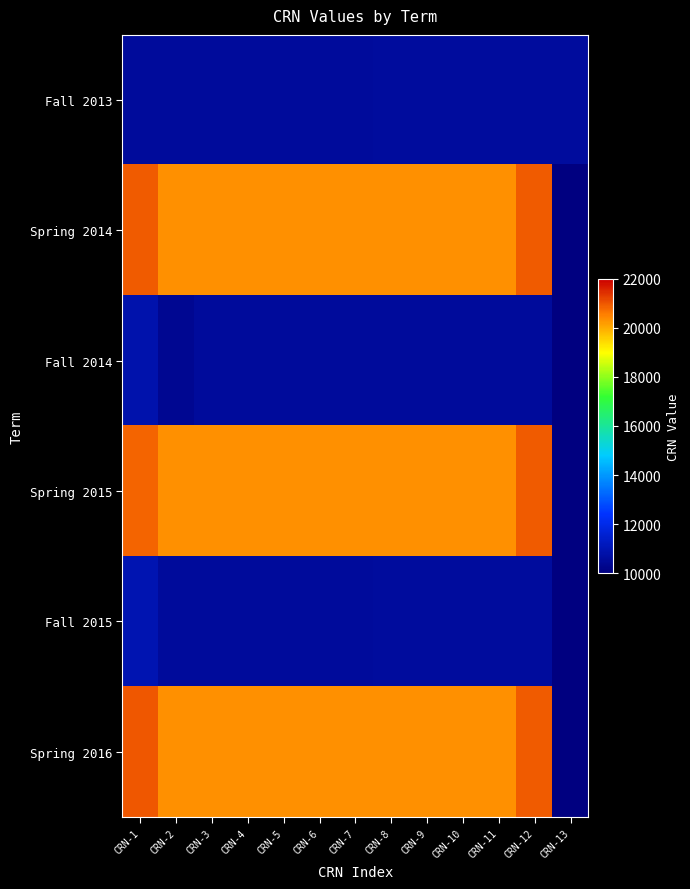

What is the difference between the second highest and second lowest values in the Fall 2014 series?

363.0